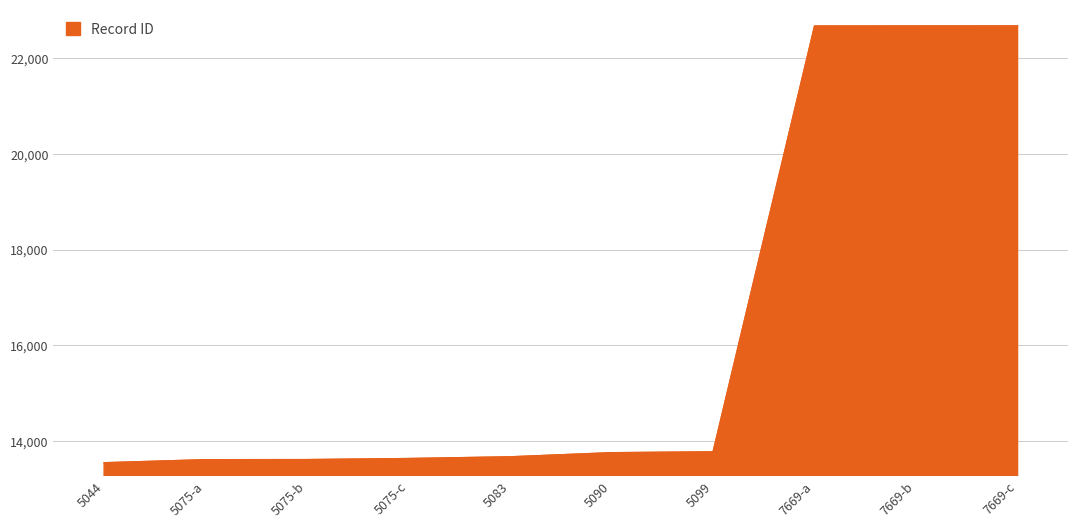

The value at 5099 is 6517. True or false?

False